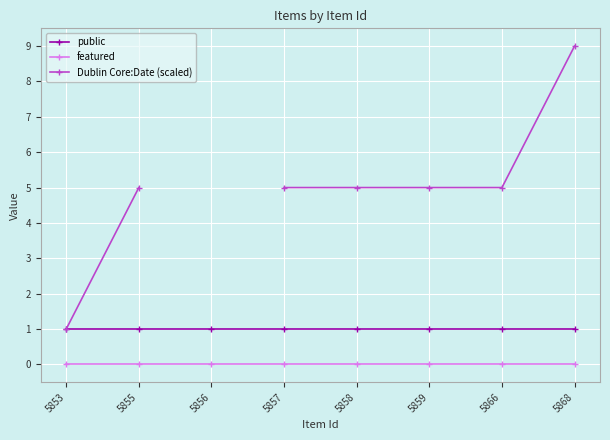

What are all the series names shown in the legend?

public, featured, Dublin Core:Date (scaled)